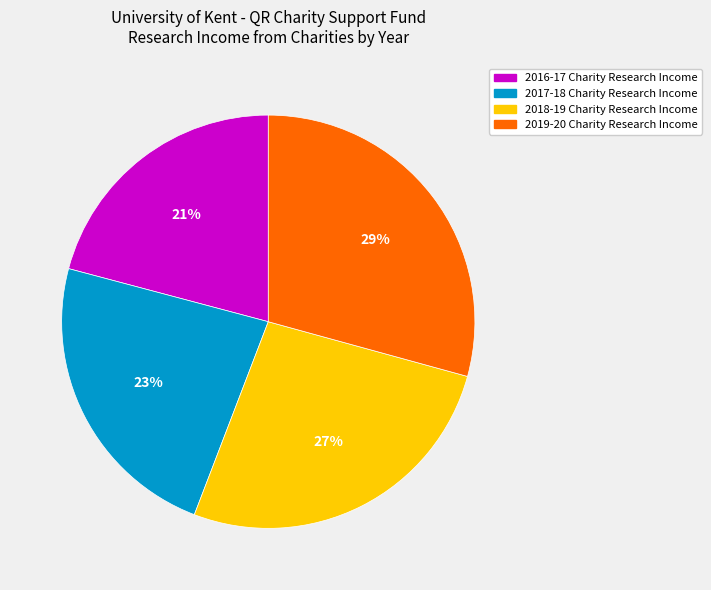

Is there any slice that represents more than half of the pie?

No